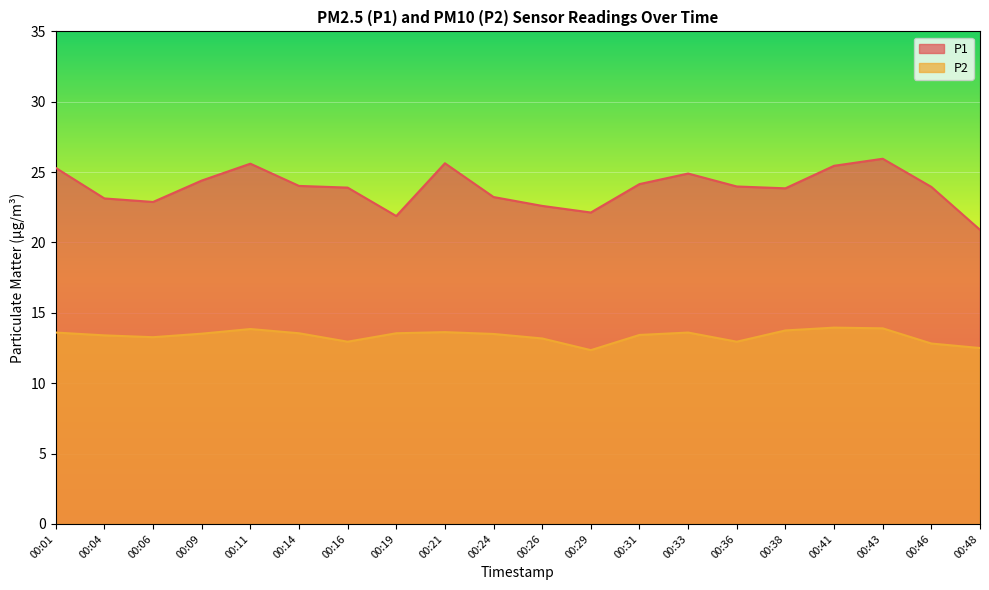

True or false: P1 and P2 cross at least once.

False